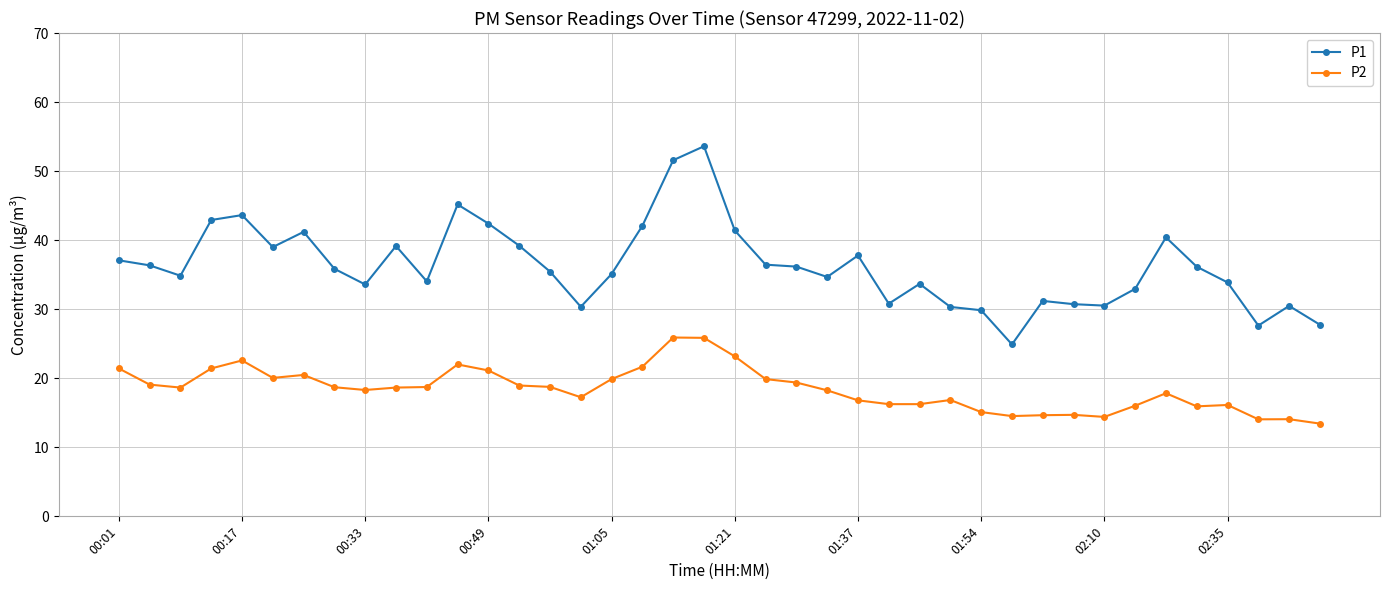

What is the average value of the P1 series?

36.3